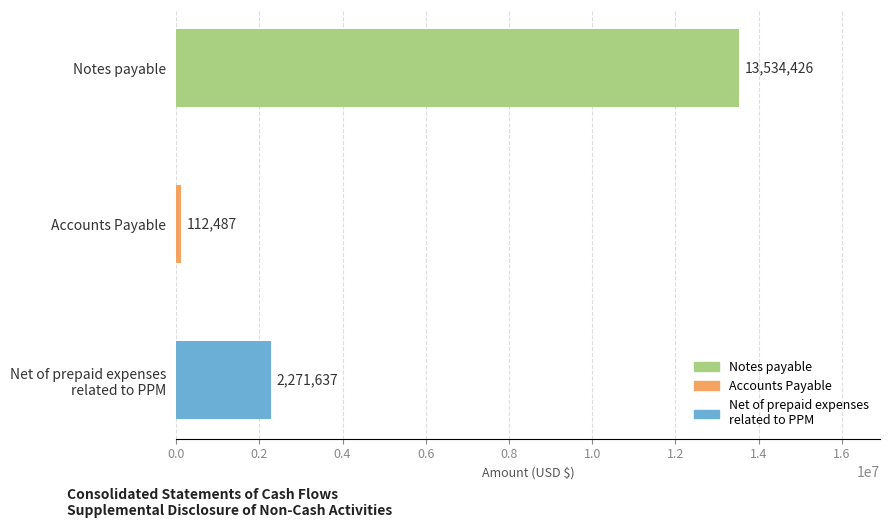

Reading bottom to top, what are all the values shown in this chart?

2271637	112487	13534426